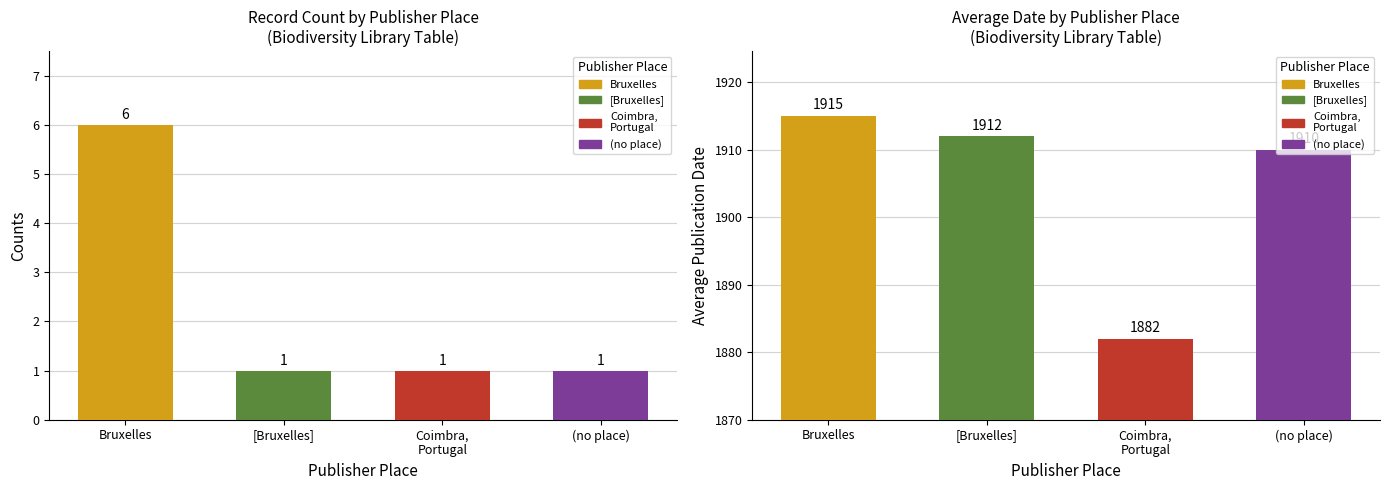

Reading left to right, transcribe all the data shown in this chart.

Count: Bruxelles=6	[Bruxelles]=1	Coimbra,
Portugal=1	(no place)=1
Avg Date: Bruxelles=1915	[Bruxelles]=1912	Coimbra,
Portugal=1882	(no place)=1910